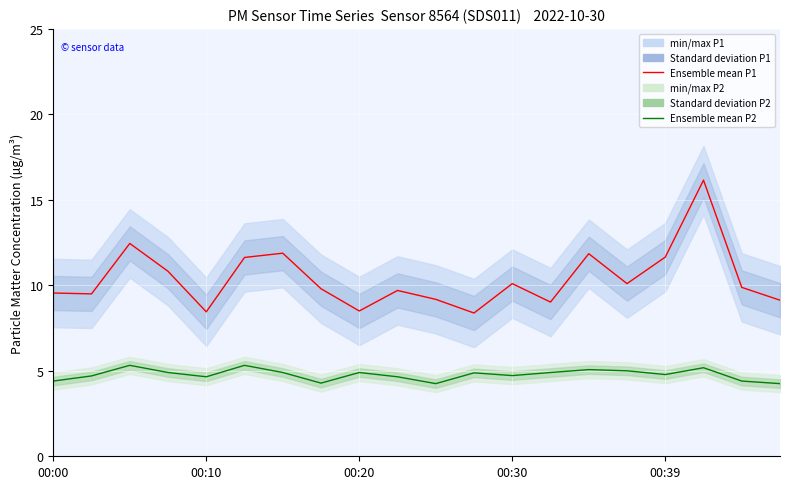

At which category does the chart reach its peak across all series?

17